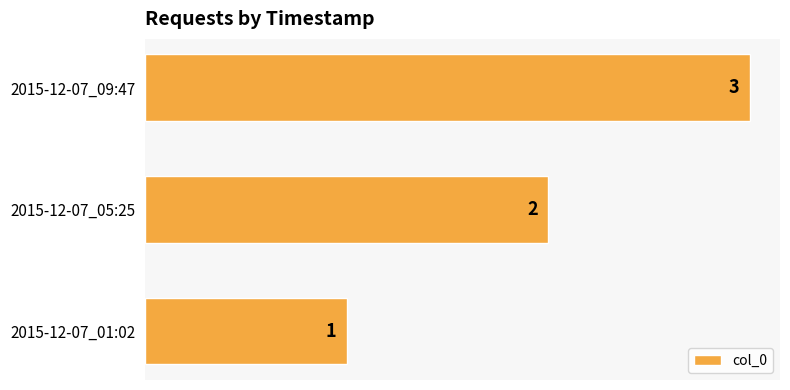

What is the sum of all values?

6